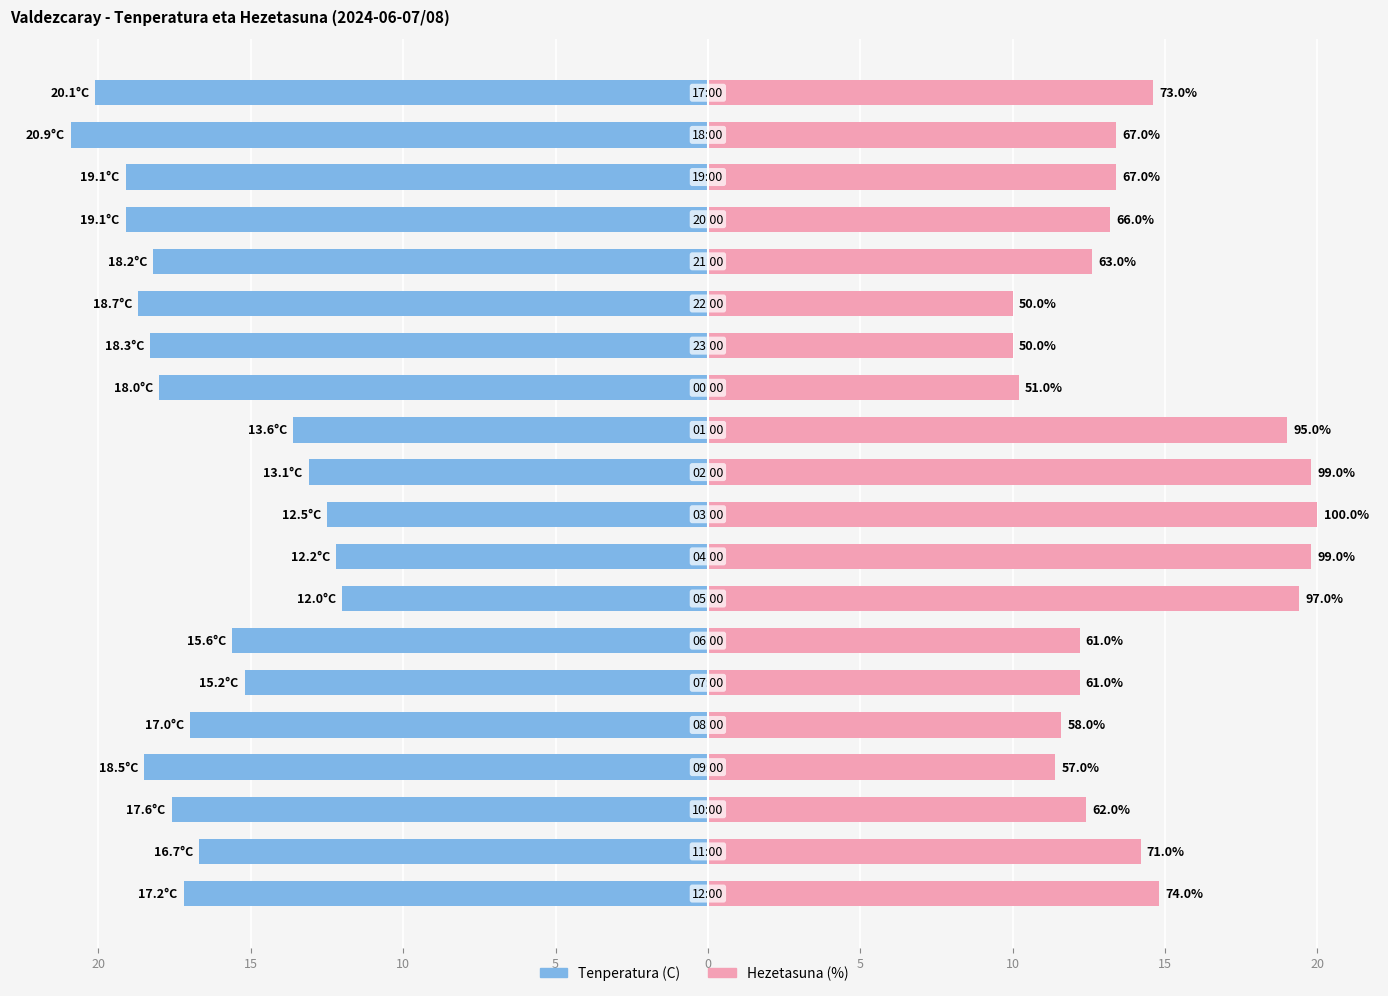

What are all the series names shown in the legend?

Tenperatura (C), Hezetasuna (%)